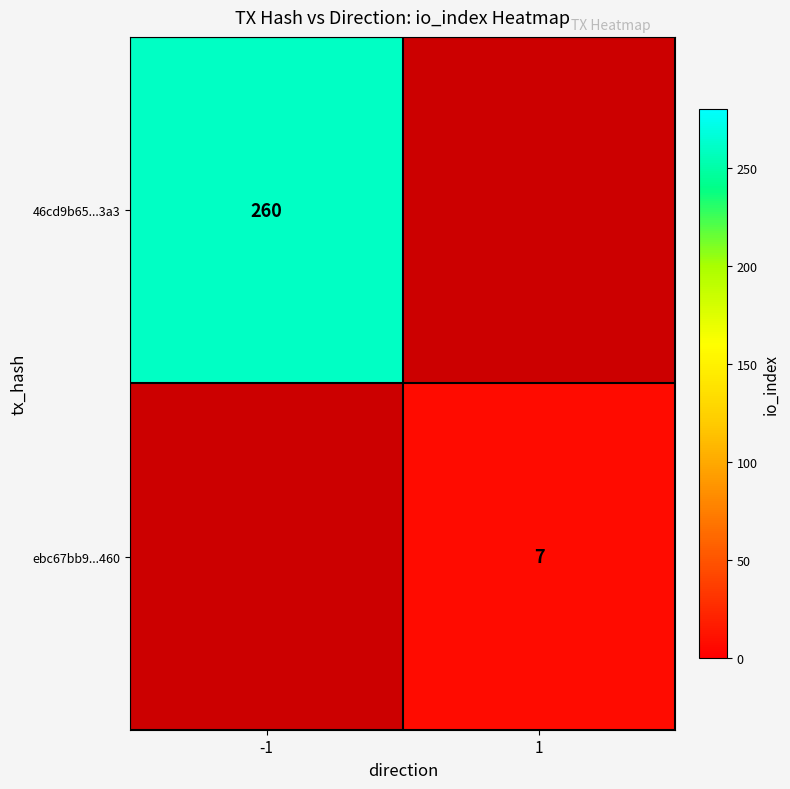

True or false: 46cd9b65...3a3 has a value of 117 at -1.

False